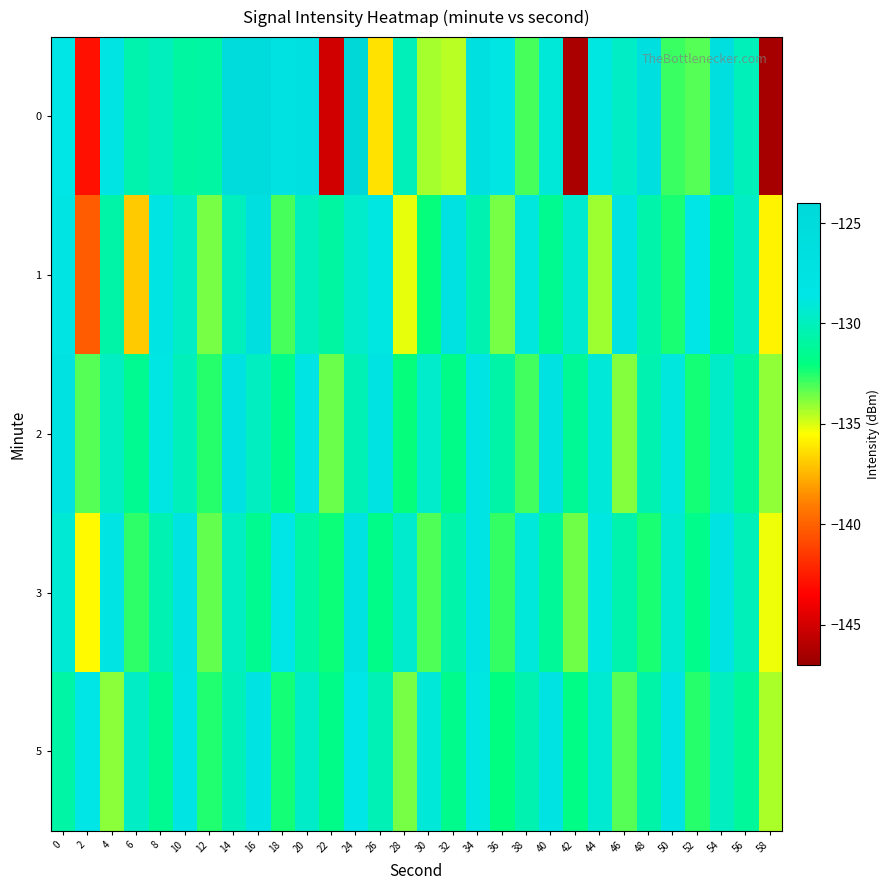

Rank the series at 28 from lowest to highest value.

1, 5, 2, 0, 3